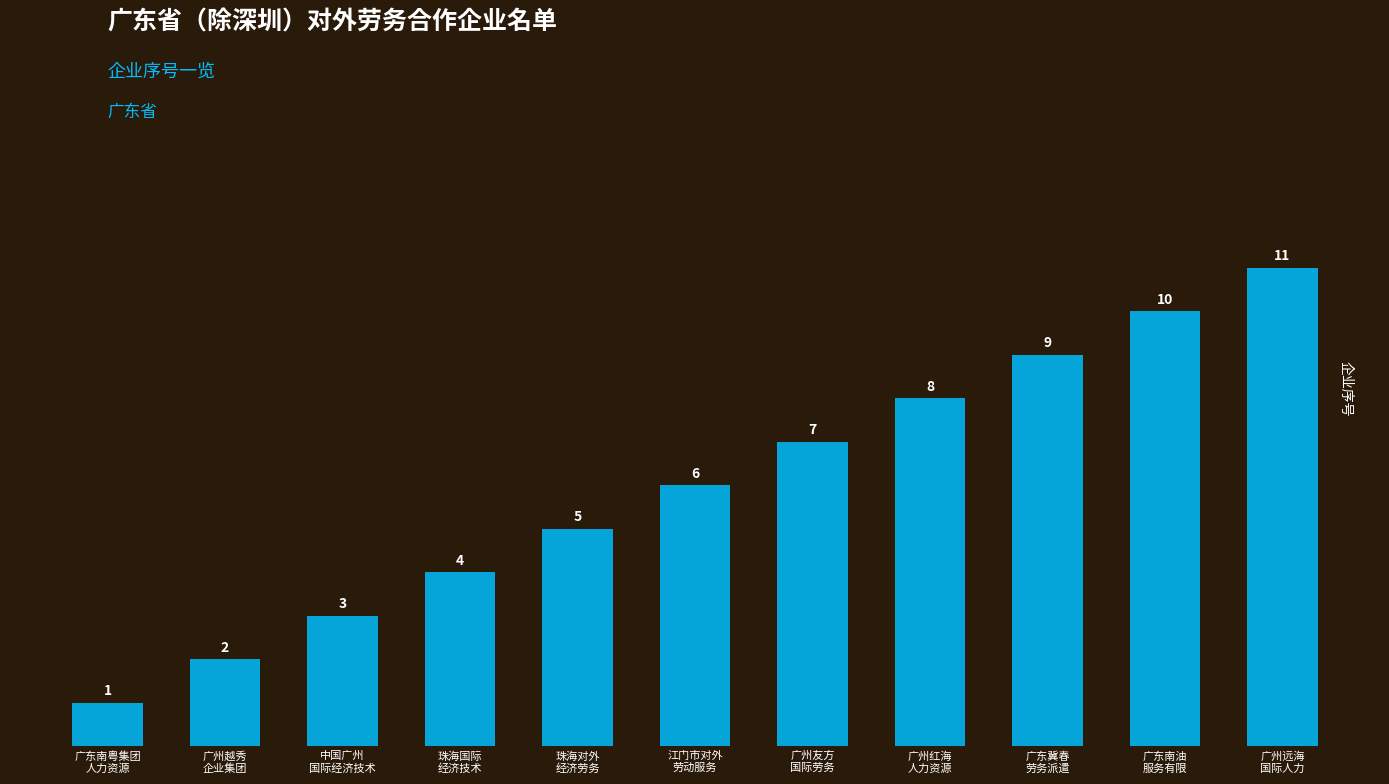

What is the average value?

6